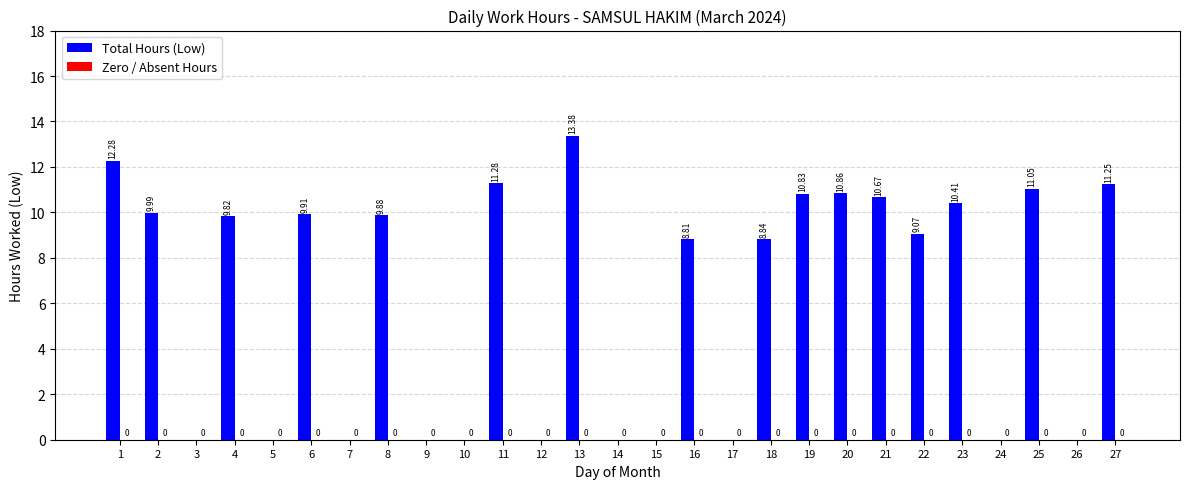

Which has a higher value, 3 or 8?

8